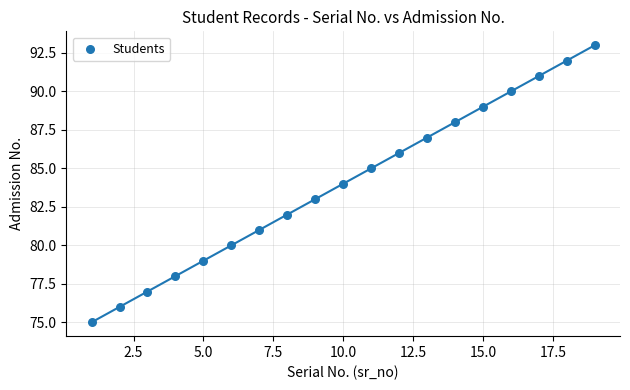

What is the range of Y values (max minus min)?

18